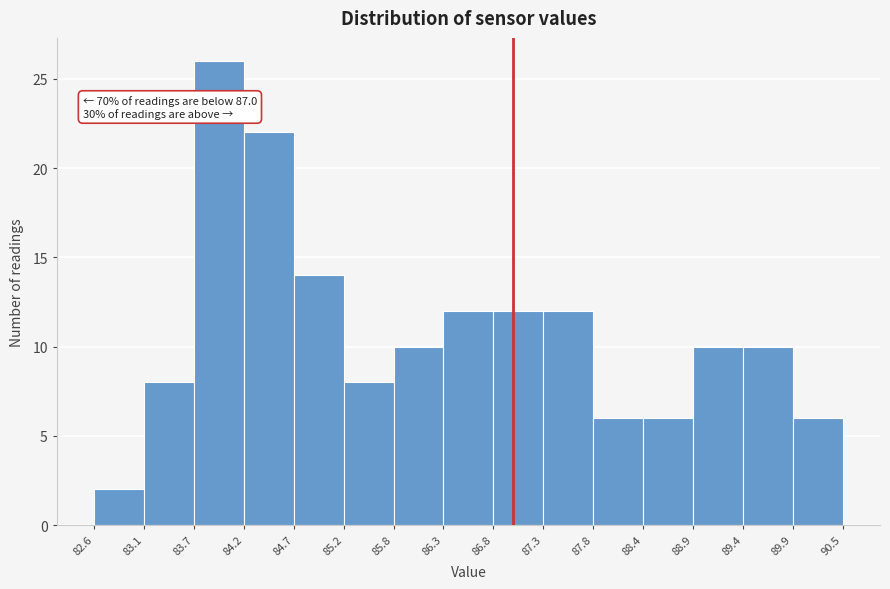

Over which range of the x-axis is the bar tallest?

83.7 to 84.2